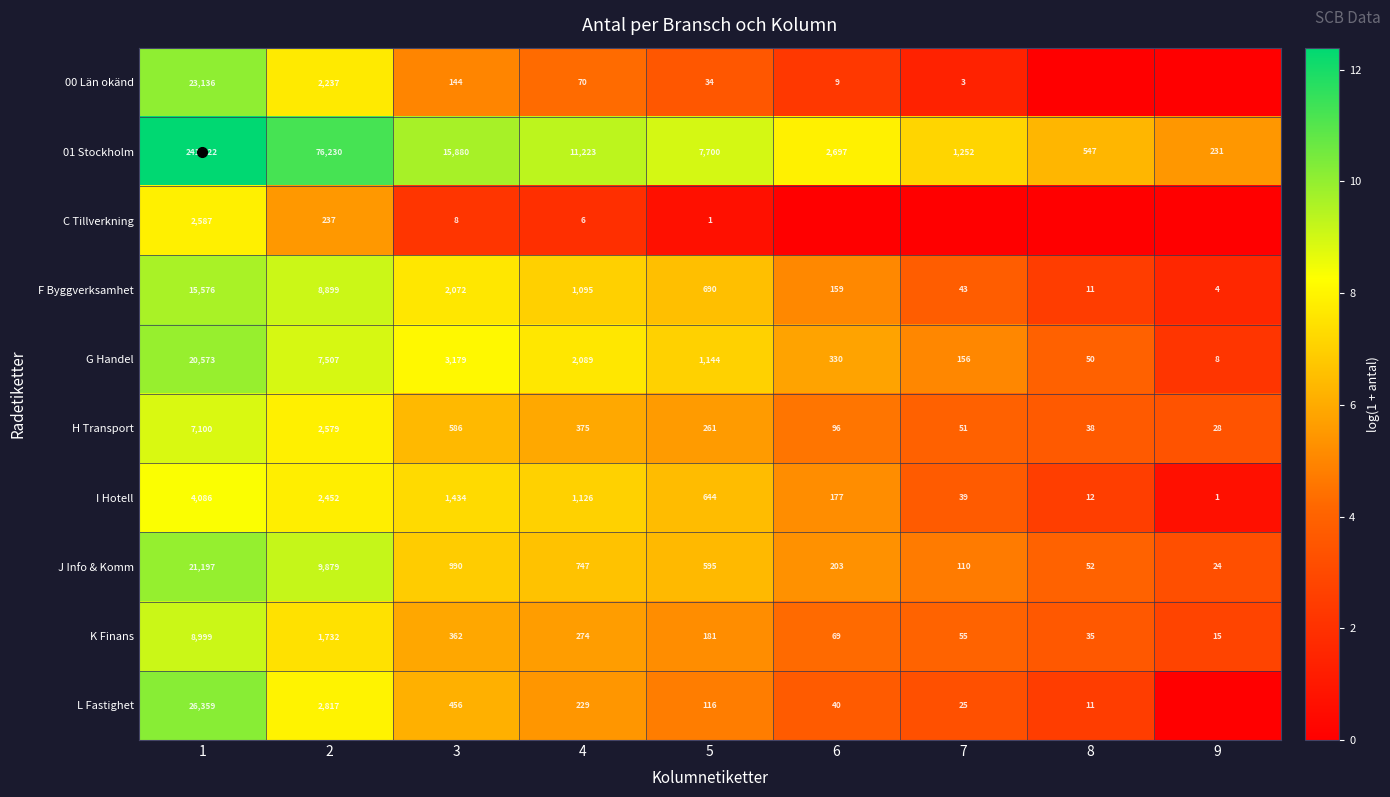

At which label does J Info & Komm reach its peak?

1